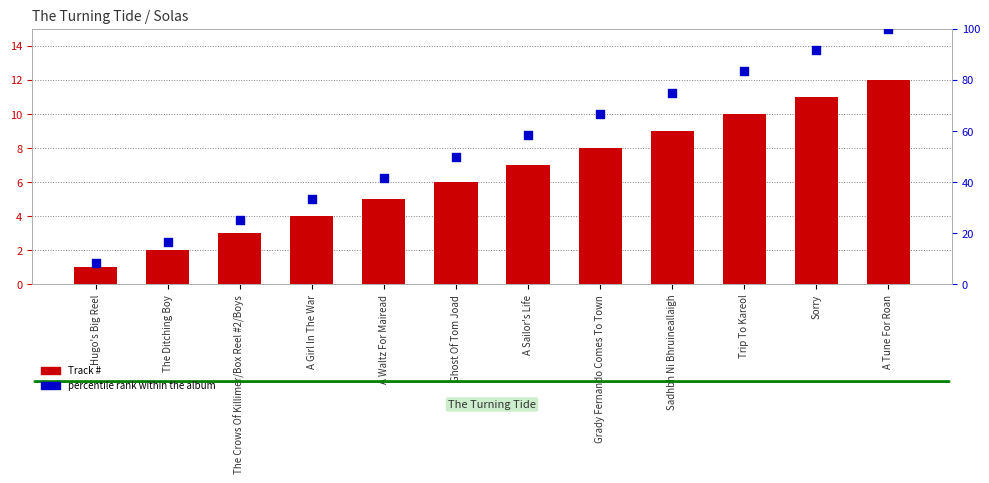

Is the value of percentile rank within the album at A Girl In The War greater than the value of Track # at A Tune For Roan?

Yes